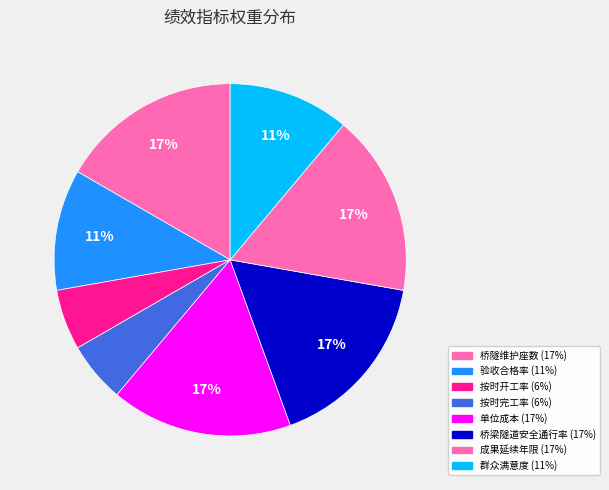

How many segments does this pie chart have?

8